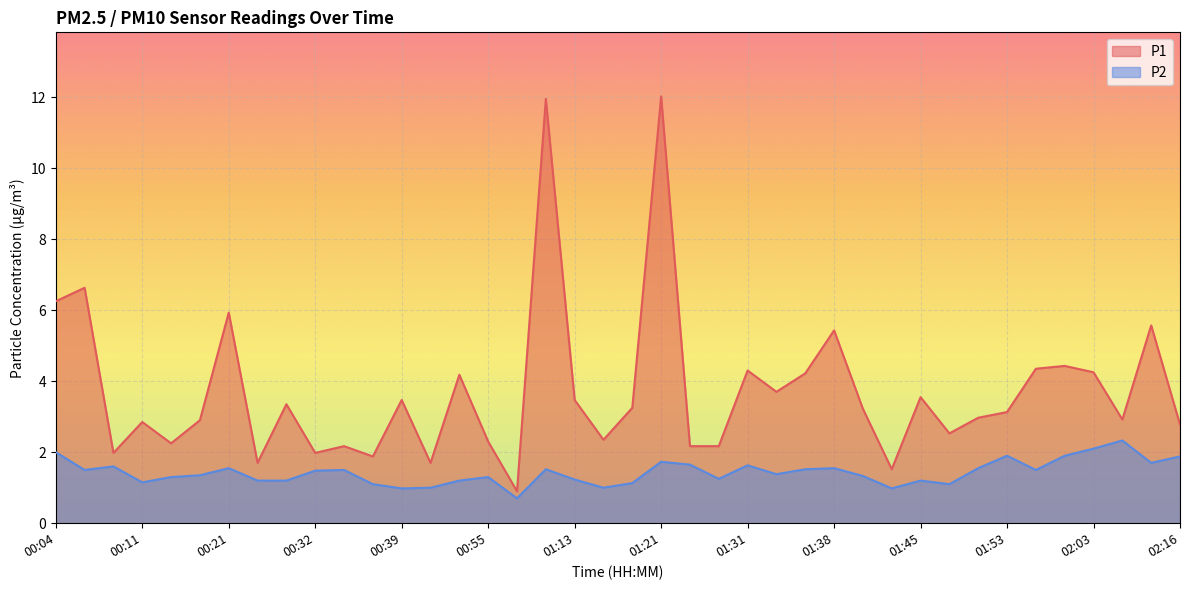

Which series has the widest spread of values?

P1